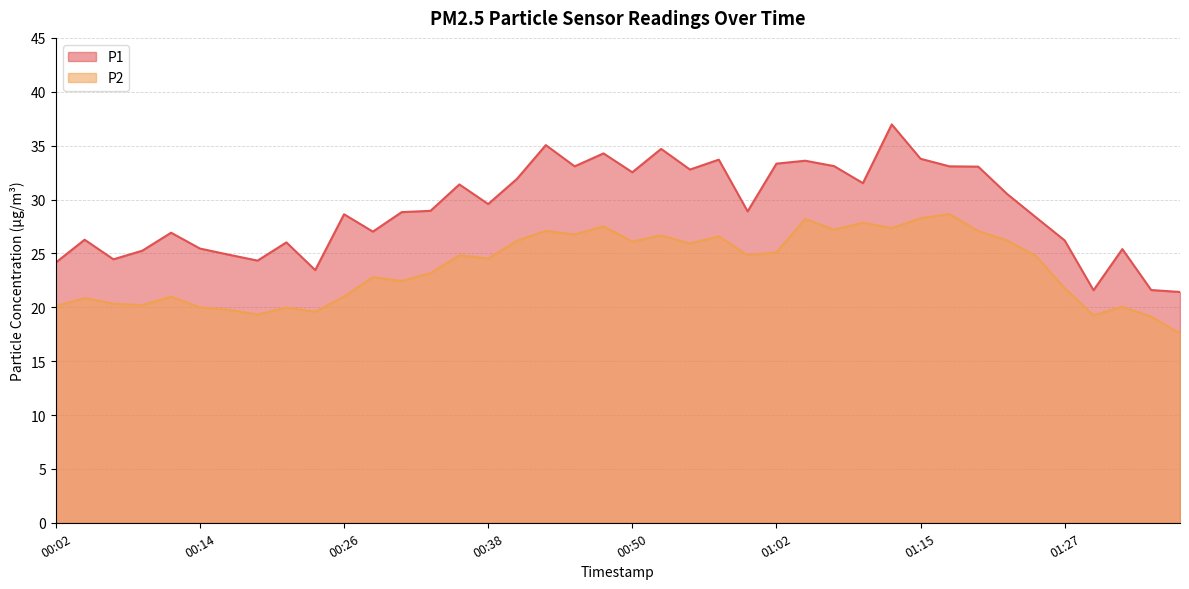

What is the difference between the maximum and second lowest values in the P1 series?

15.4